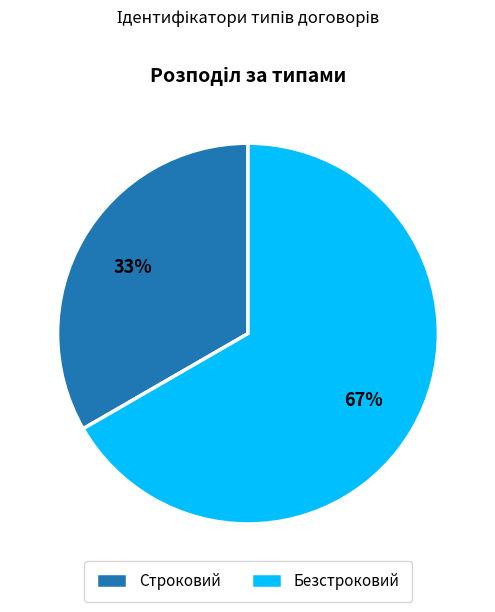

To the nearest percent, what is the average slice percentage?

50%